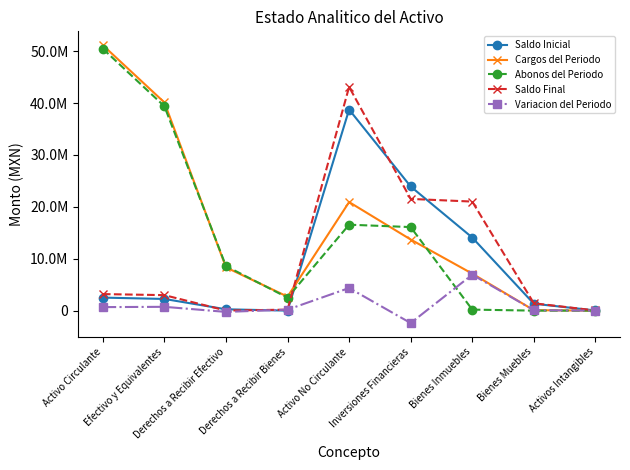

Does the chart display data point markers on the line(s)?

Yes